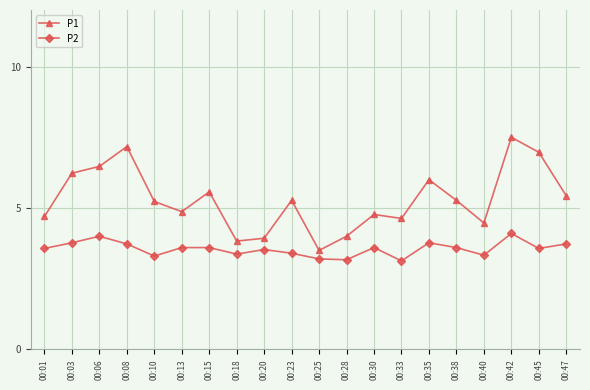

Rank the series by their maximum value, from lowest to highest.

P2, P1